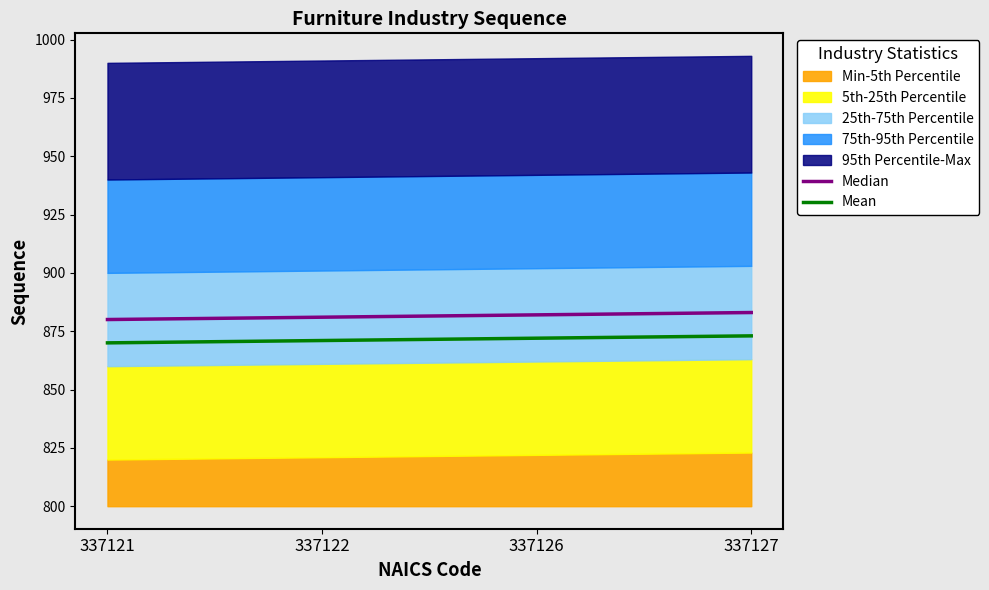

List the labels in order of Mean value, largest first.

337127, 337126, 337122, 337121